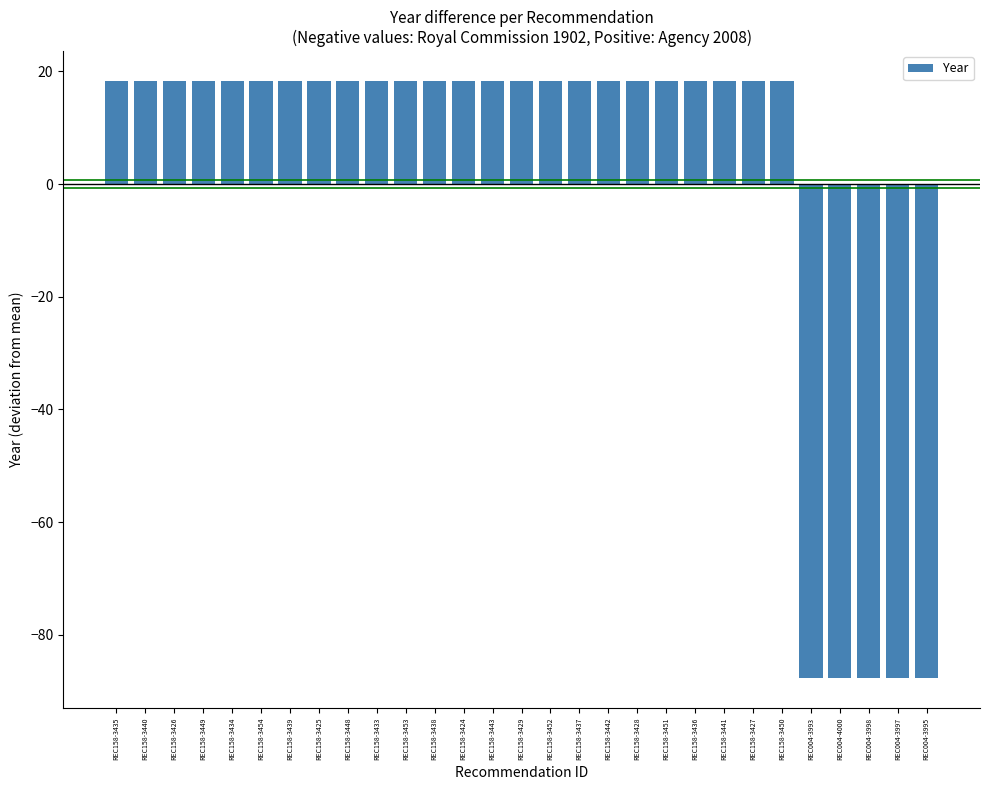

What position from the left is REC158-3436?

21